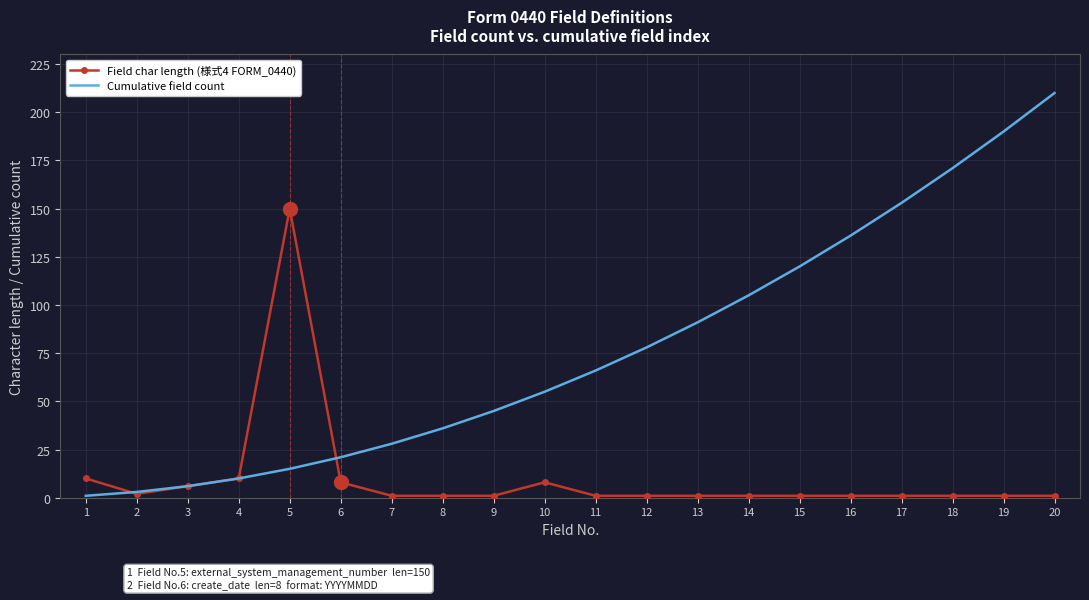

What is the highest value of the Cumulative field count series?

210